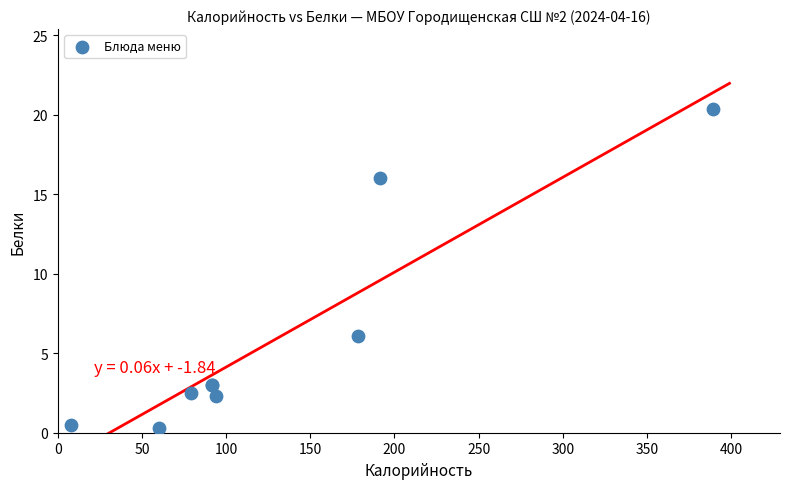

What Y value in the scatter plot is closest to 10?

6.1